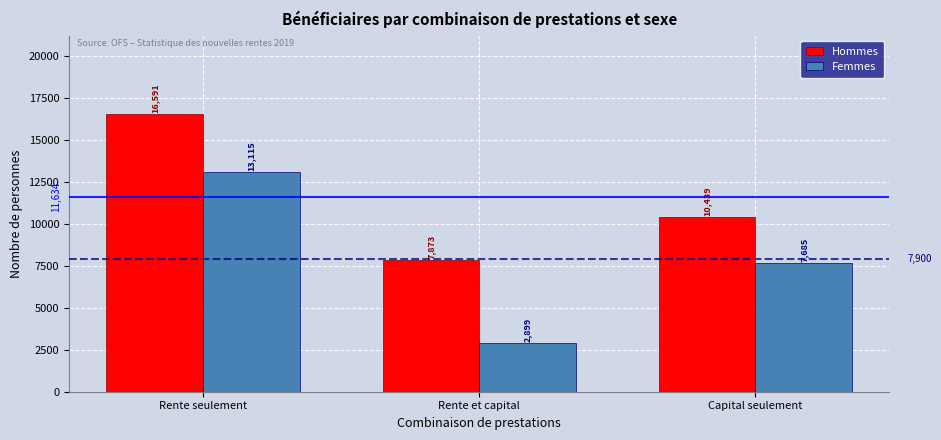

At which label does Hommes reach its minimum?

Rente et capital